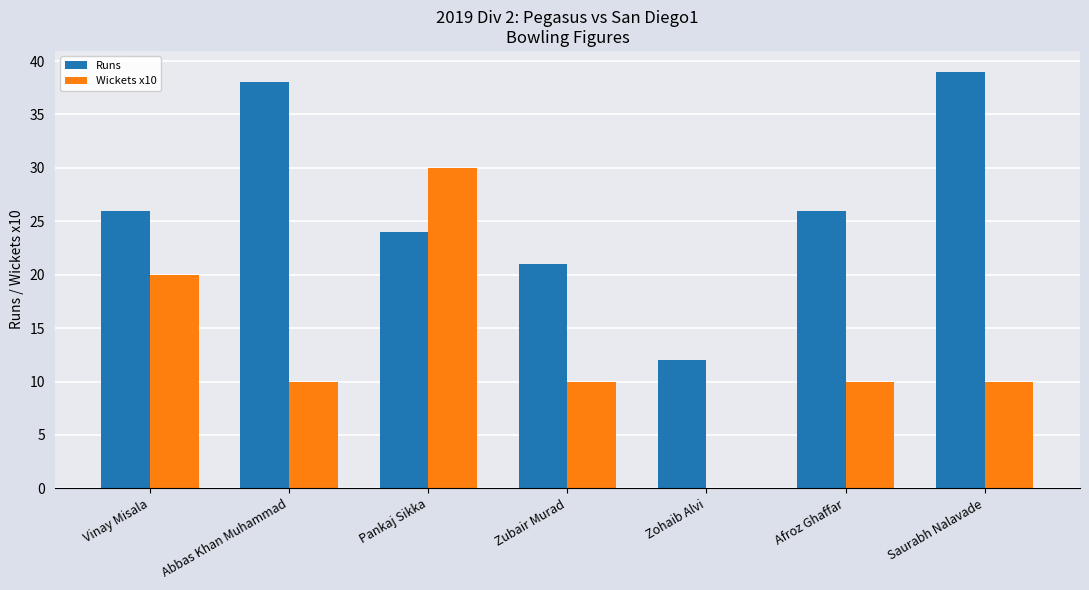

What is the total value across all series at Abbas Khan Muhammad?

48